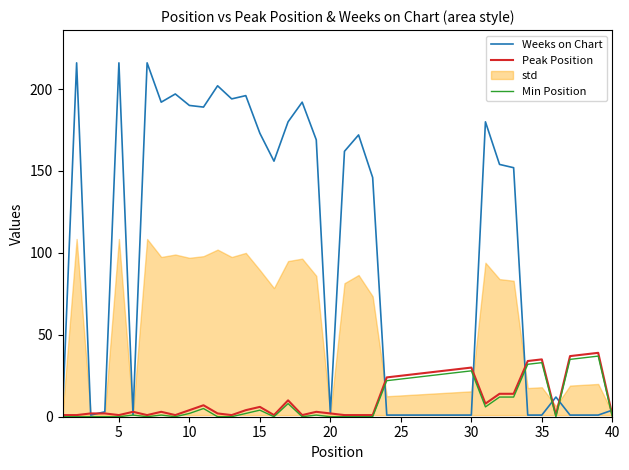

At how many categories does at least one series exceed 137?

21